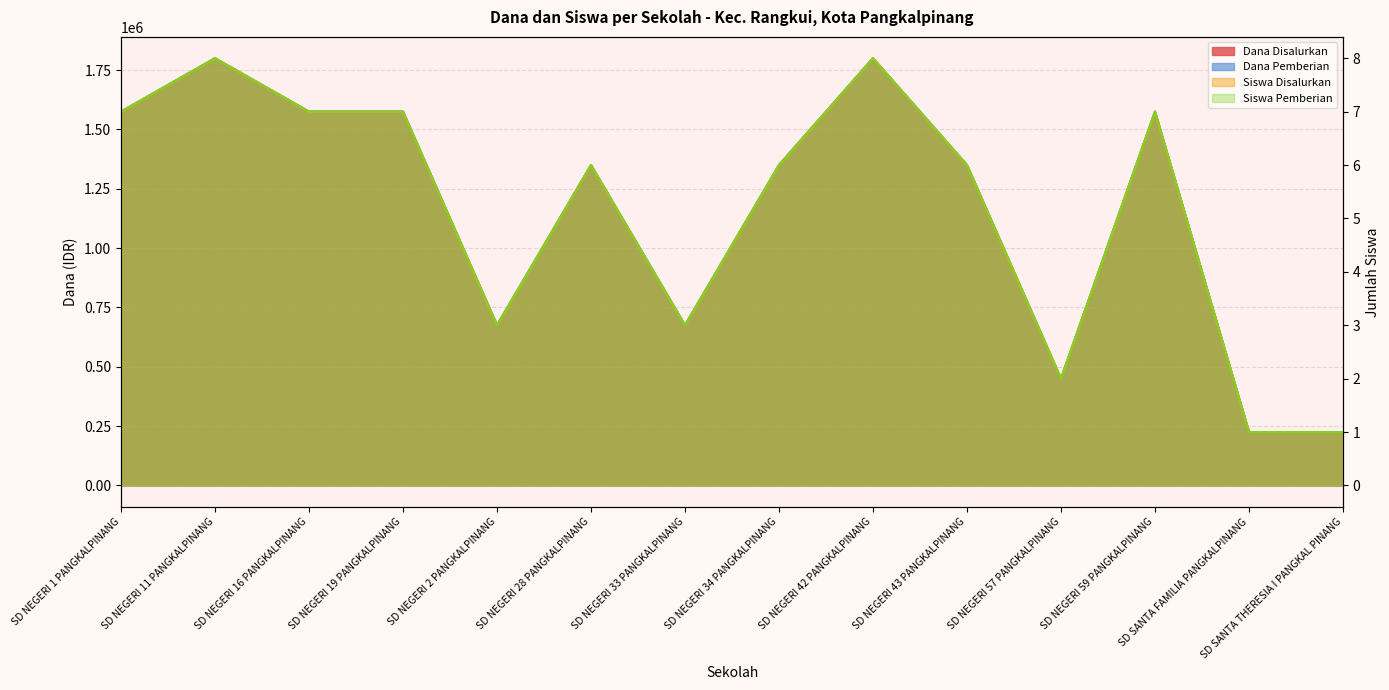

Count the Dana Pemberian values in the range 675000 to 1575000.

9